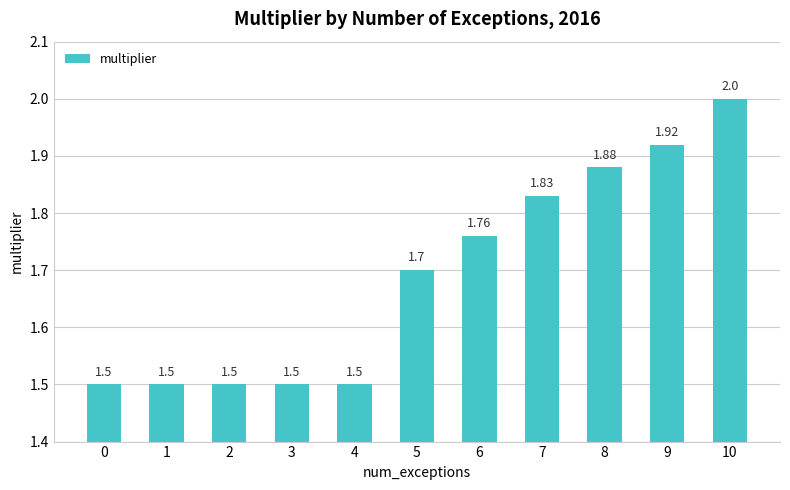

What is the difference between the maximum and minimum values?

0.5